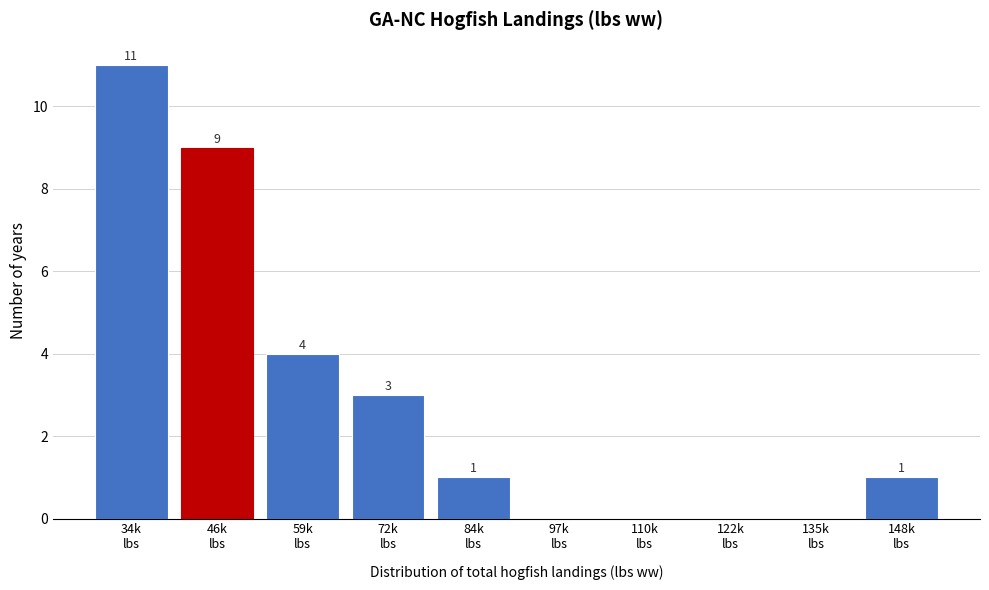

What is the maximum value shown in the chart?

11